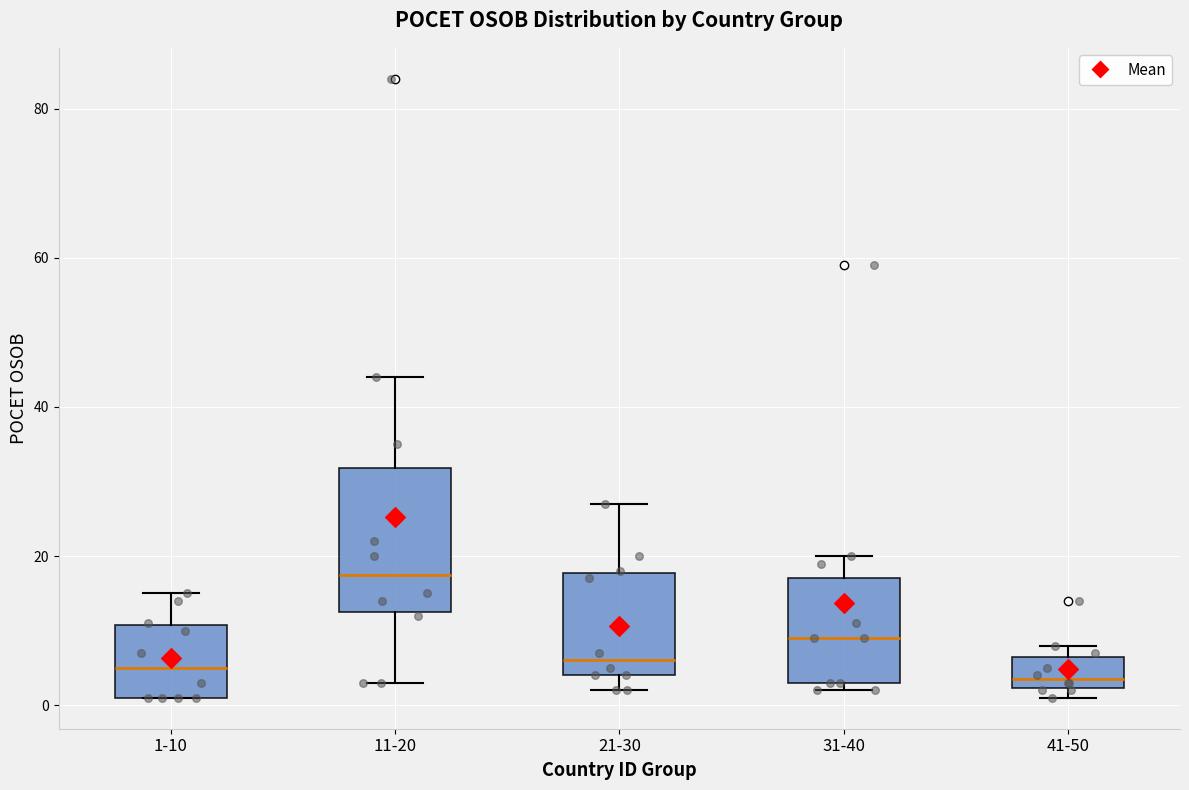

Reading left to right, read every box against the y-axis: the position of its median line, the range the box covers, and the ends of its whiskers. The values are not printed on the chart, so give them approximately, as read against the axis.

1-10: median 6, box 2 to 10, whiskers 2 to 16
11-20: median 18, box 12 to 32, whiskers 4 to 44
21-30: median 6, box 4 to 18, whiskers 2 to 28
31-40: median 10, box 4 to 18, whiskers 2 to 20
41-50: median 4, box 2 to 6, whiskers 2 (just below the box's lower edge) to 8